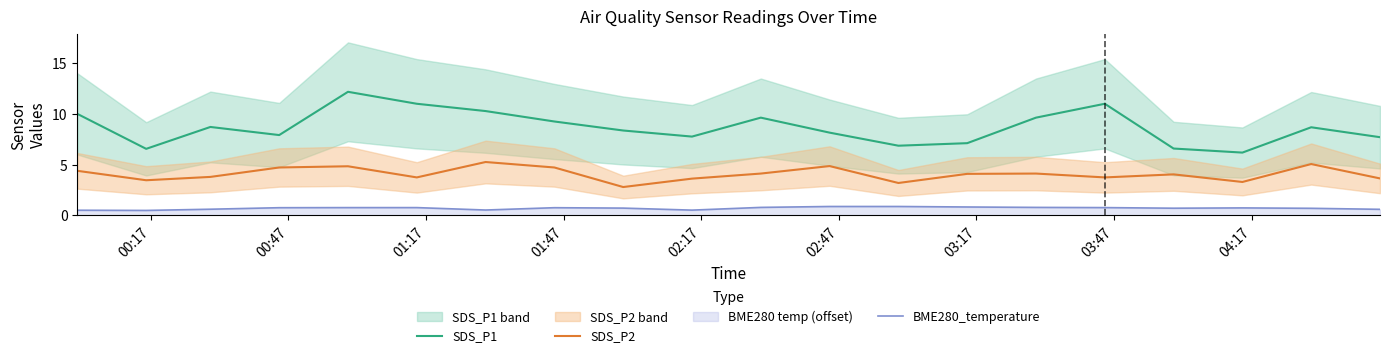

What is the minimum value for SDS_P2?

2.8